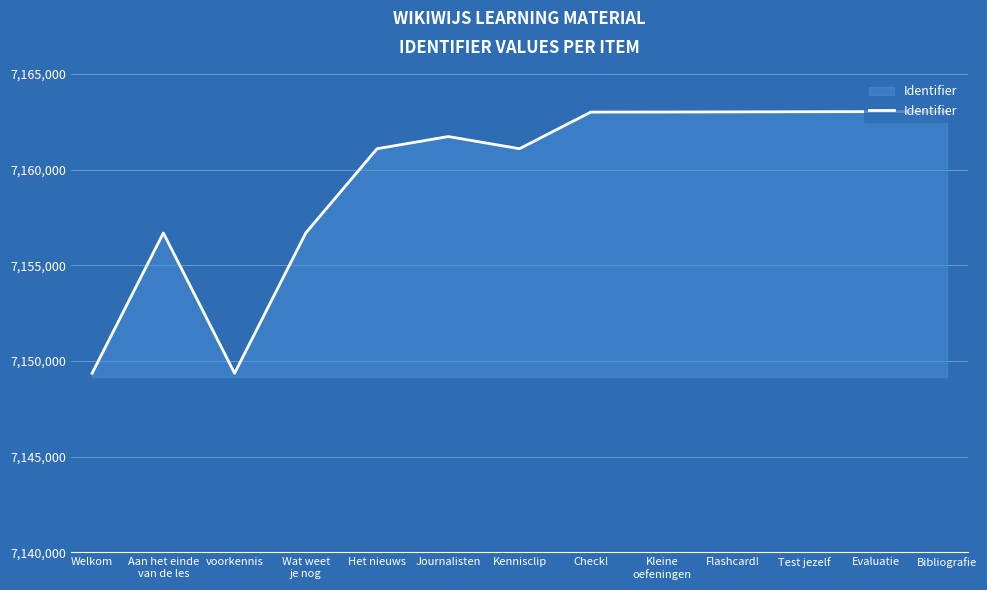

Between Kennisclip and Evaluatie, which is larger?

Evaluatie